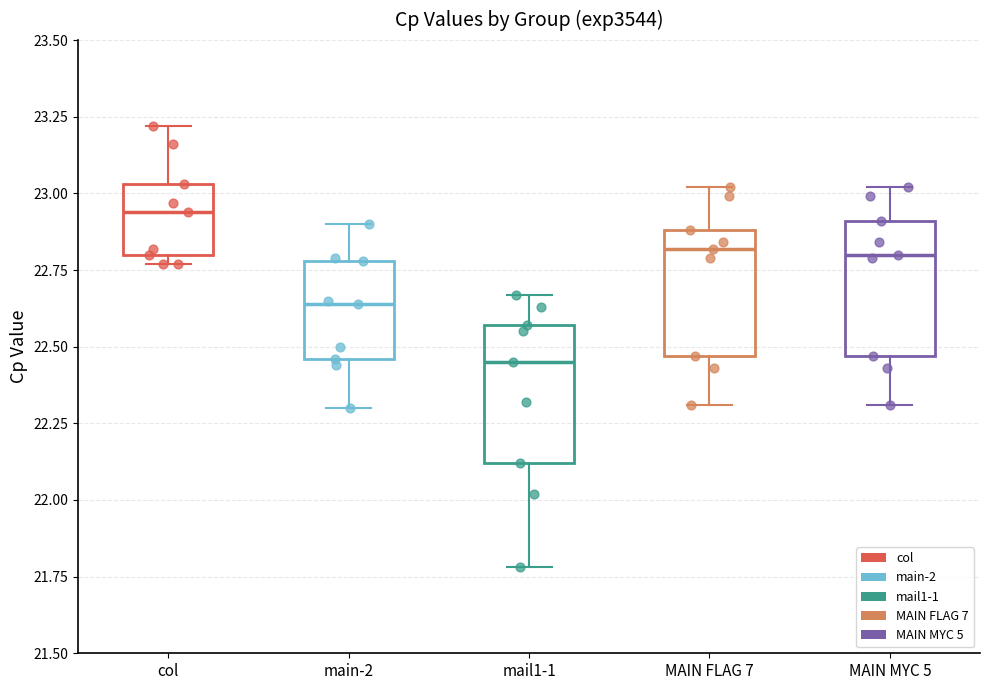

Reading left to right, read every box against the y-axis: the position of its median line, the range the box covers, and the ends of its whiskers. The values are not printed on the chart, so give them approximately, as read against the axis.

col: median 22.95, box 22.80 to 23.05, whiskers 22.75 to 23.20
main-2: median 22.65, box 22.45 to 22.80, whiskers 22.30 to 22.90
mail1-1: median 22.45, box 22.10 to 22.55, whiskers 21.80 to 22.65
MAIN FLAG 7: median 22.80, box 22.45 to 22.90, whiskers 22.30 to 23.00
MAIN MYC 5: median 22.80, box 22.45 to 22.90, whiskers 22.30 to 23.00